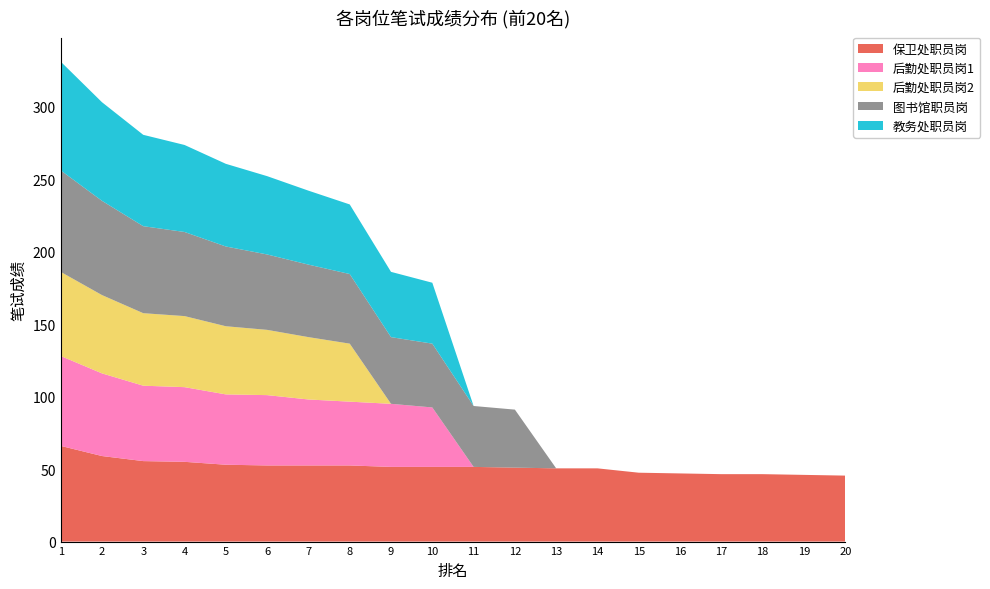

Reading left to right, transcribe all the data shown in this chart.

保卫处职员岗: 1=66.0	2=59.0	3=55.5	4=55.0	5=53.0	6=52.5	7=52.5	8=52.5	9=51.5	10=51.5	11=51.5	12=51.0	13=50.5	14=50.5	15=47.5	16=47.0	17=46.5	18=46.5	19=46.0	20=45.5
后勤处职员岗1: 1=62.0	2=57.0	3=52.0	4=51.5	5=48.5	6=48.5	7=45.5	8=44.0	9=43.5	10=41.0	11=0.0	12=0.0	13=0.0	14=0.0	15=0.0	16=0.0	17=0.0	18=0.0	19=0.0	20=0.0
后勤处职员岗2: 1=58.0	2=54.0	3=50.0	4=49.0	5=47.0	6=45.0	7=43.0	8=40.0	9=0.0	10=0.0	11=0.0	12=0.0	13=0.0	14=0.0	15=0.0	16=0.0	17=0.0	18=0.0	19=0.0	20=0.0
图书馆职员岗: 1=70.0	2=65.0	3=60.0	4=58.0	5=55.0	6=52.0	7=50.0	8=48.0	9=46.0	10=44.0	11=42.0	12=40.0	13=0.0	14=0.0	15=0.0	16=0.0	17=0.0	18=0.0	19=0.0	20=0.0
教务处职员岗: 1=75.0	2=68.0	3=63.0	4=60.0	5=57.0	6=54.0	7=51.0	8=48.0	9=45.0	10=42.0	11=0.0	12=0.0	13=0.0	14=0.0	15=0.0	16=0.0	17=0.0	18=0.0	19=0.0	20=0.0